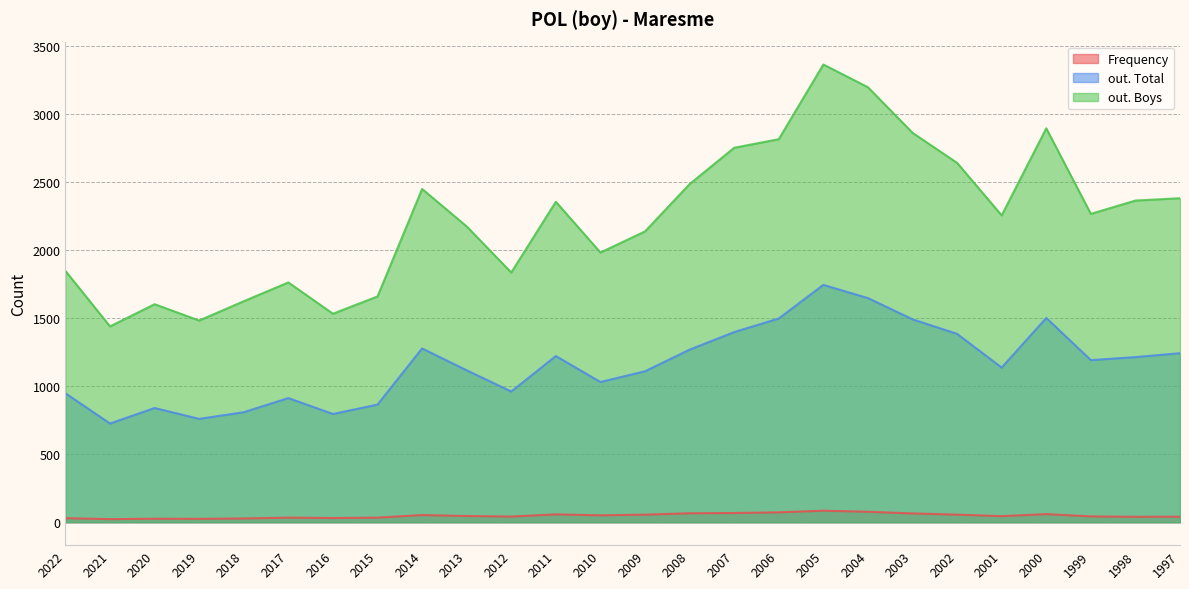

Does the chart display data point markers on the line(s)?

No